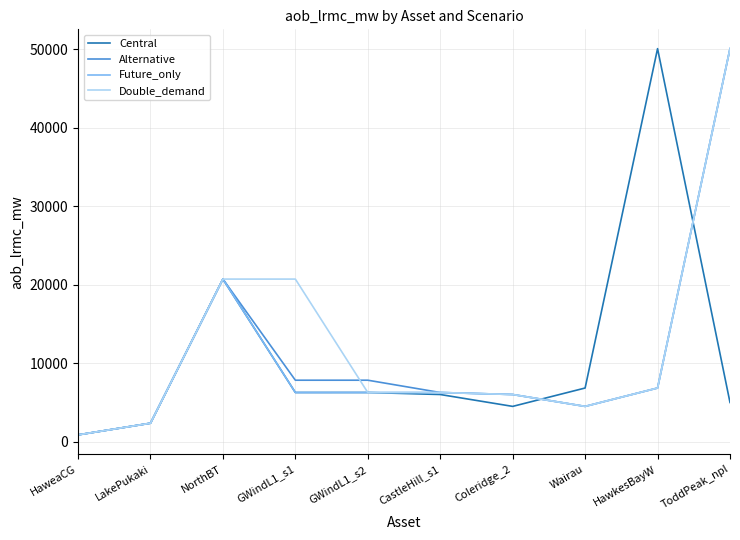

How many lines are shown in the chart?

4